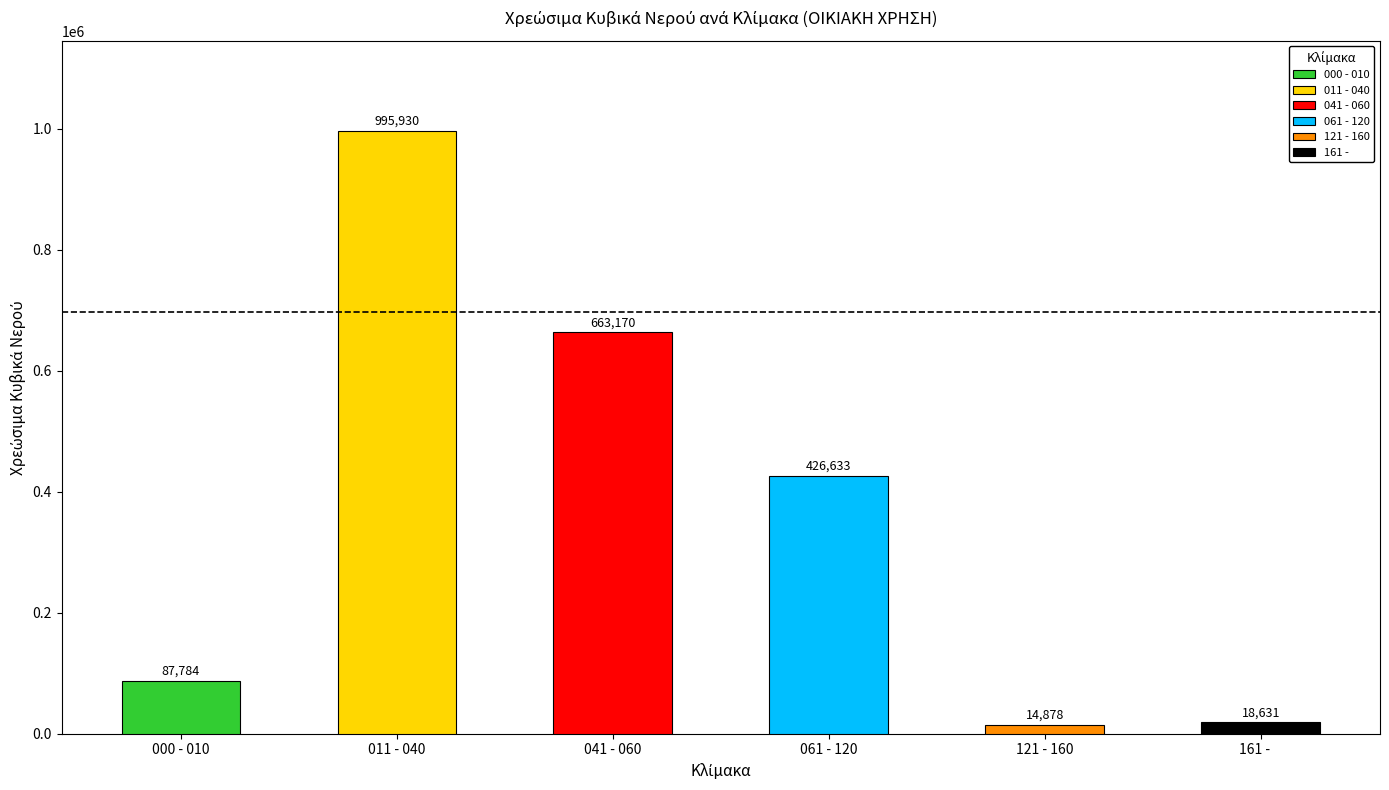

What is the difference between the values at 011 - 040 and 000 - 010?

908146